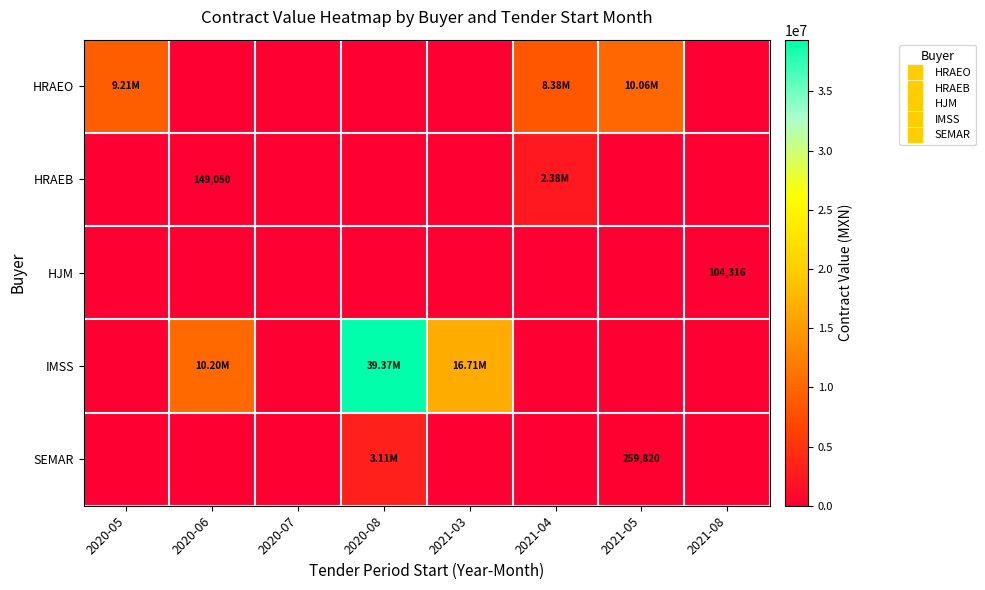

Rank the series at 2021-05 from lowest to highest value.

HRAEB, HJM, IMSS, SEMAR, HRAEO